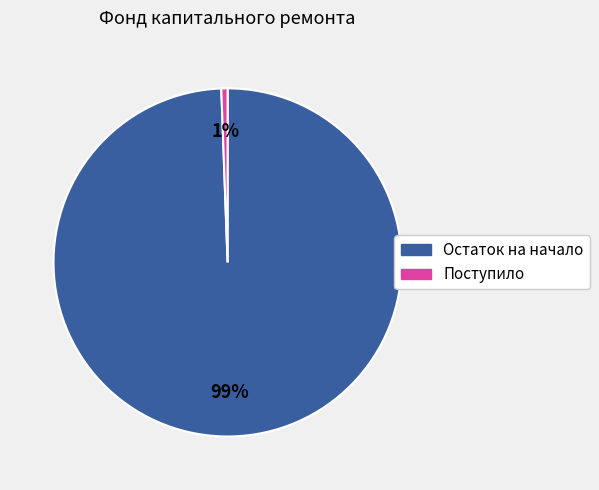

Is there a majority slice in this chart?

Yes